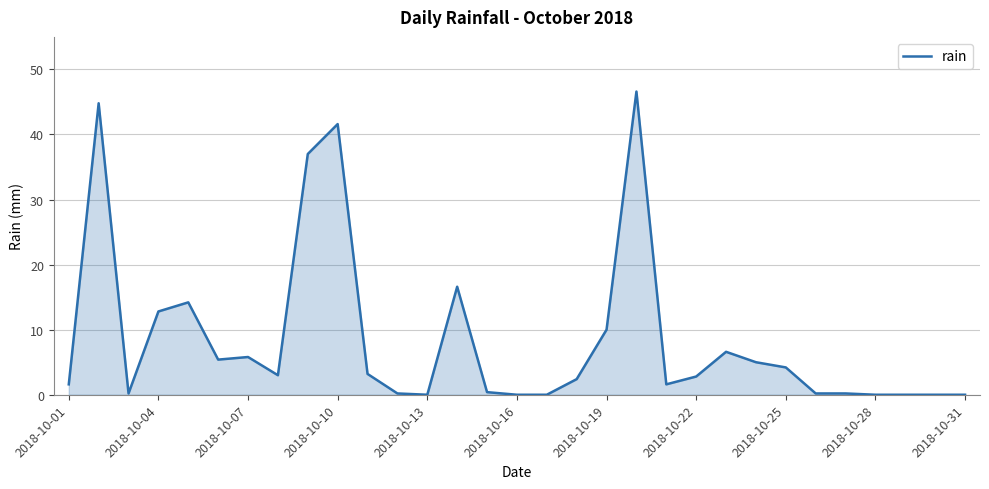

The value at 2018-10-01 is 1.6. True or false?

True